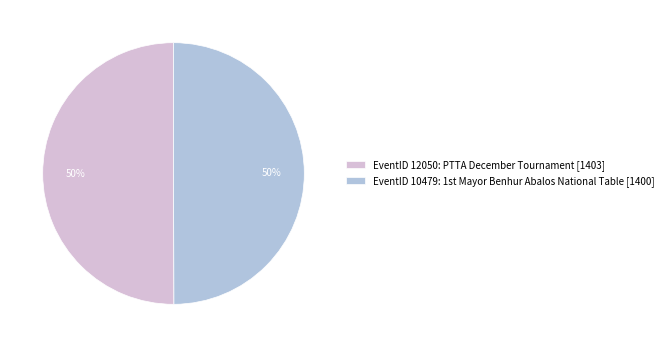

Count the number of slices in the pie.

2